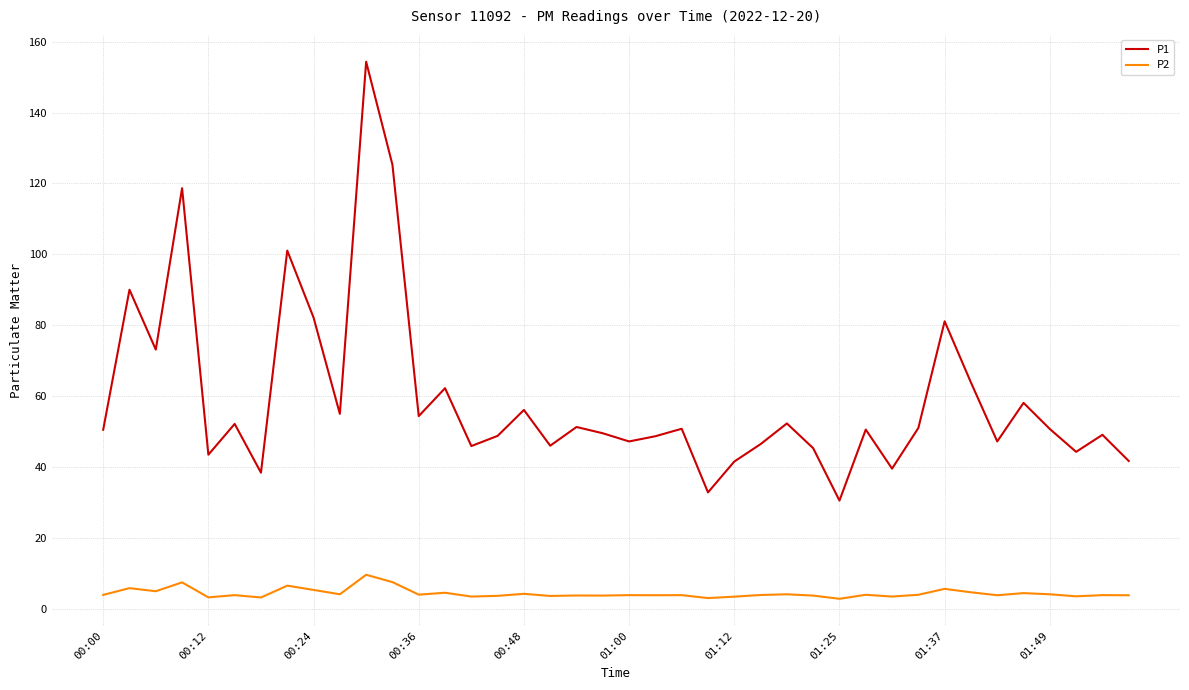

True or false: P1 and P2 intersect in this chart.

False